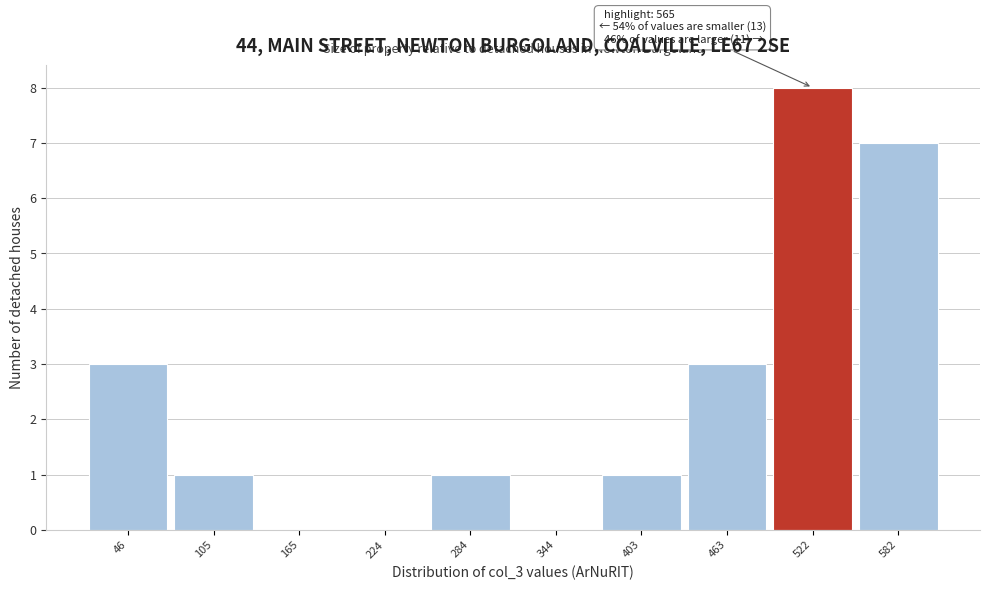

Reading left to right, list all the values displayed in this chart.

46=3	105=1	165=0	224=0	284=1	344=0	403=1	463=3	522=8	582=7